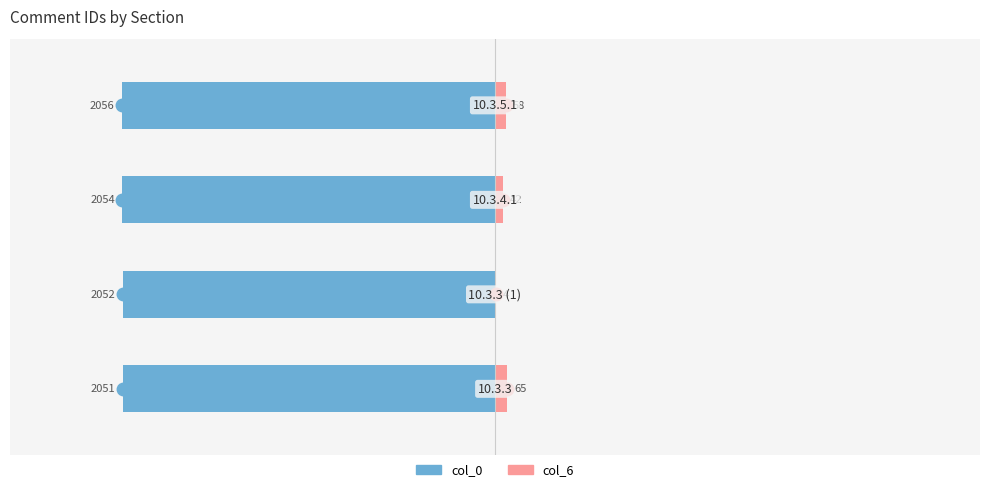

Reading right to left, extract all data points from this chart.

col_0: -100.0	-99.9	-99.8	-99.8
col_6: 2.8	2.0	0.2	3.2